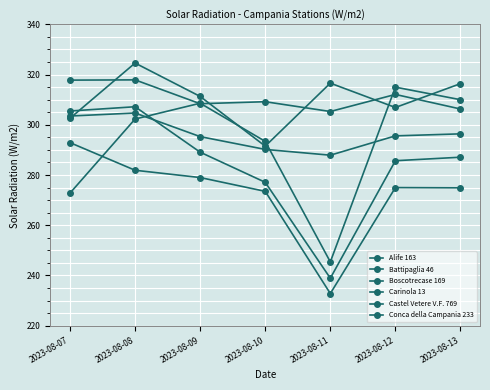

Rank the categories by Castel Vetere V.F. 769 value from highest to lowest.

2023-08-08, 2023-08-11, 2023-08-13, 2023-08-09, 2023-08-12, 2023-08-07, 2023-08-10